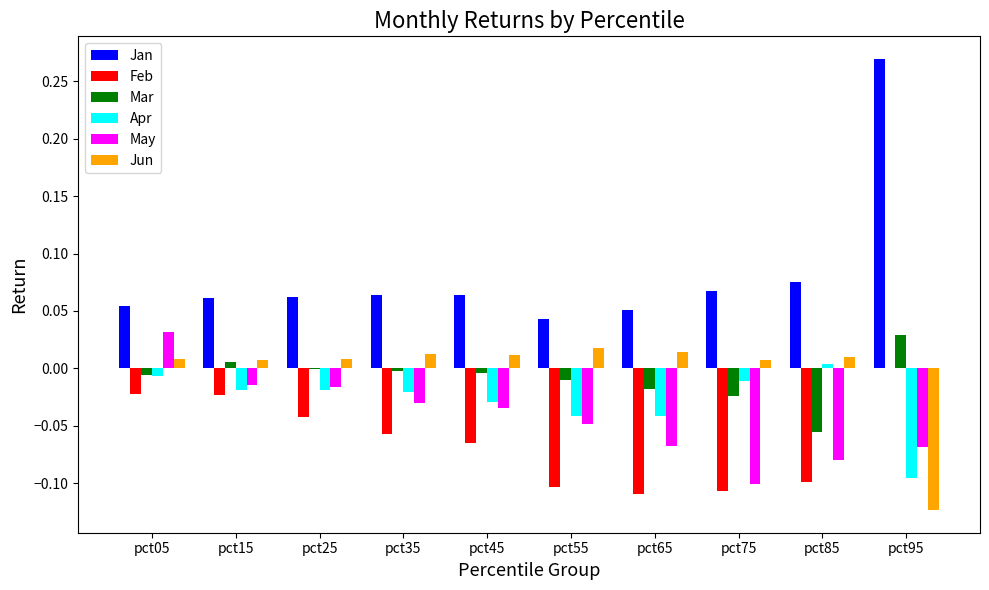

Which series changed the most between pct05 and pct35?

May